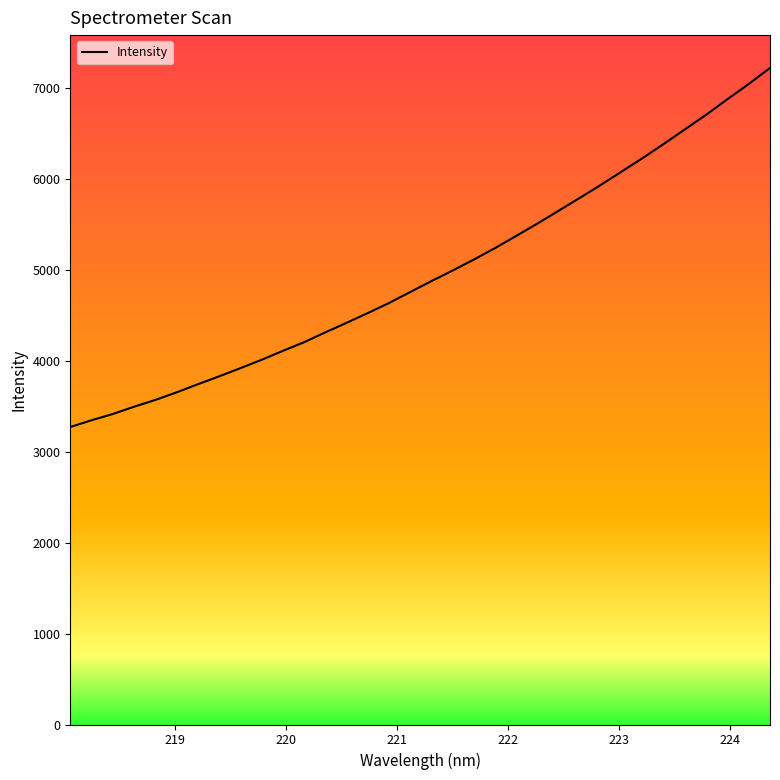

What is the average value?

4960.9